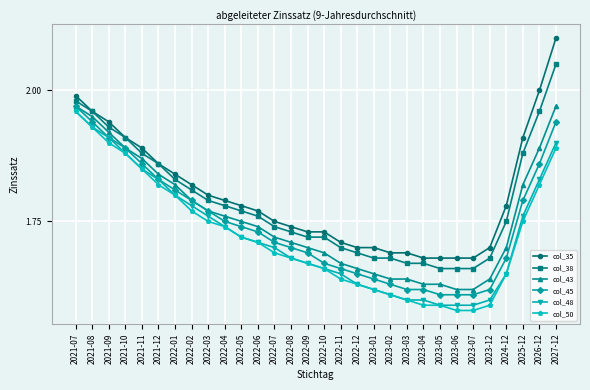

True or false: col_43 has a value of 1.7 at 2024-12.

True